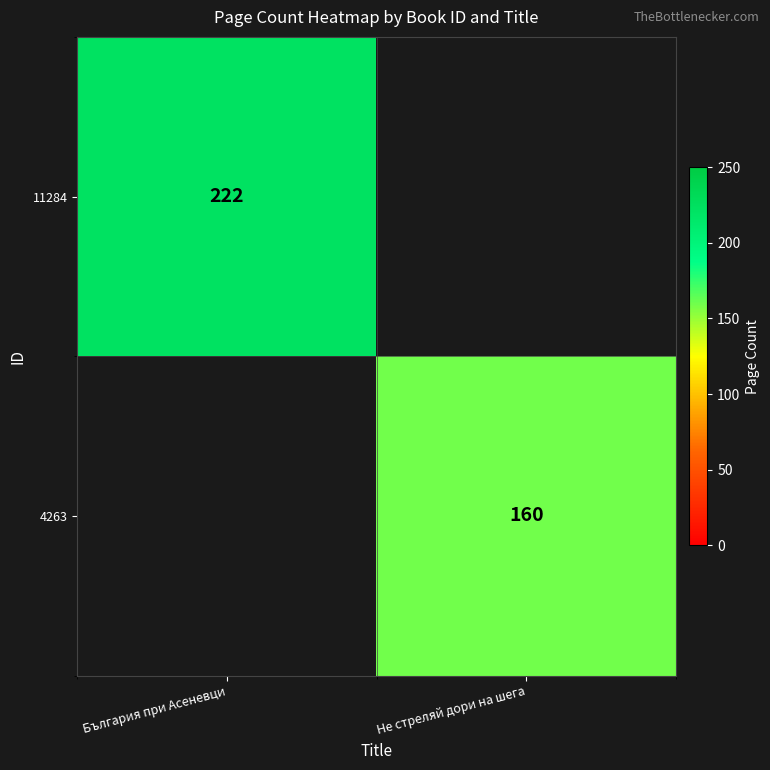

The 4263 series shows 283 at Не стреляй дори на шега. True or false?

False